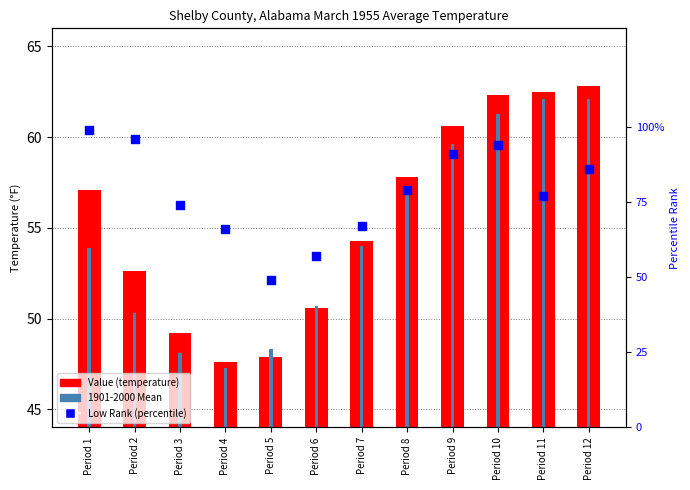

Which series reaches the maximum Y coordinate?

Low Rank (percentile)